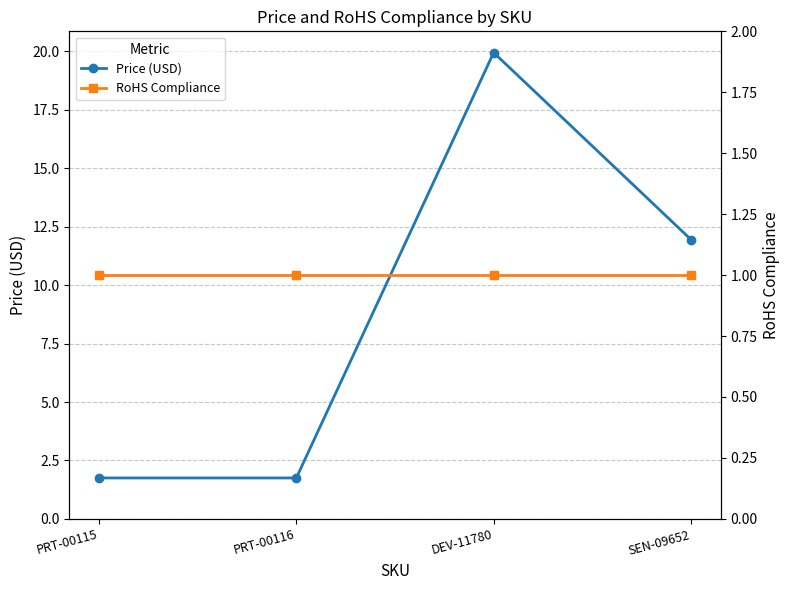

Rank the series by their average value, from highest to lowest.

Price (USD), RoHS Compliance